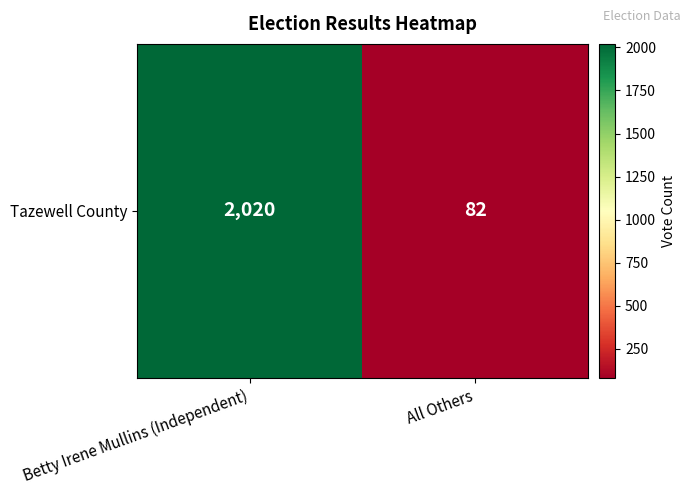

The value at Betty Irene Mullins (Independent) is 3482. True or false?

False